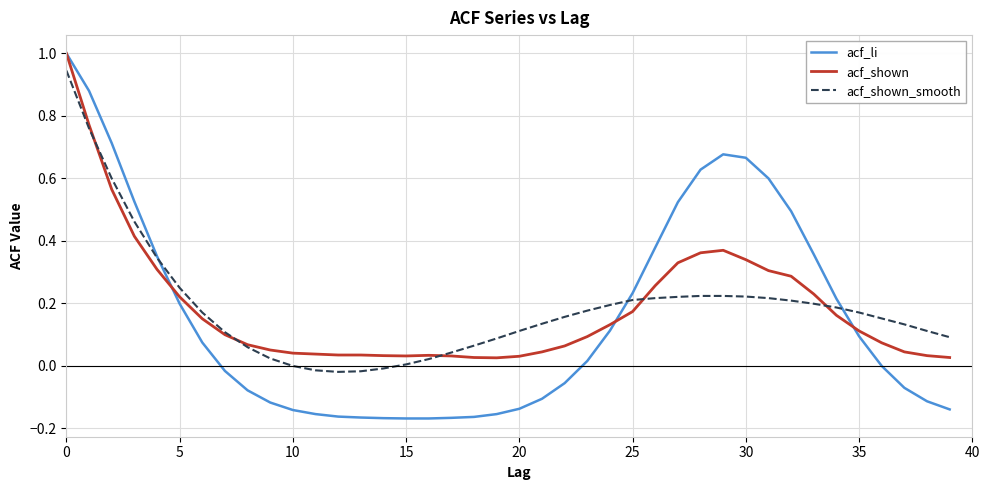

Which series has the widest spread of values?

acf_li